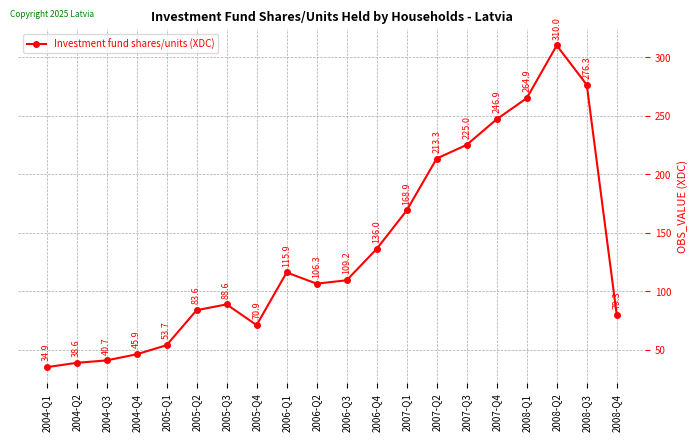

Approximately how many times larger is the value at 2005-Q3 compared to 2008-Q4?

1.1